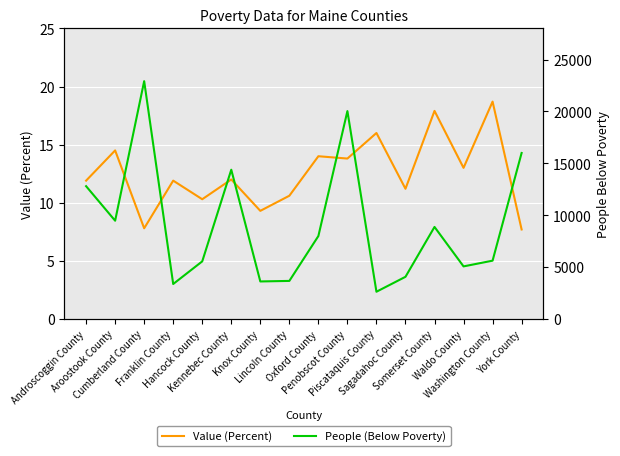

What position from the left is Piscataquis County?

11